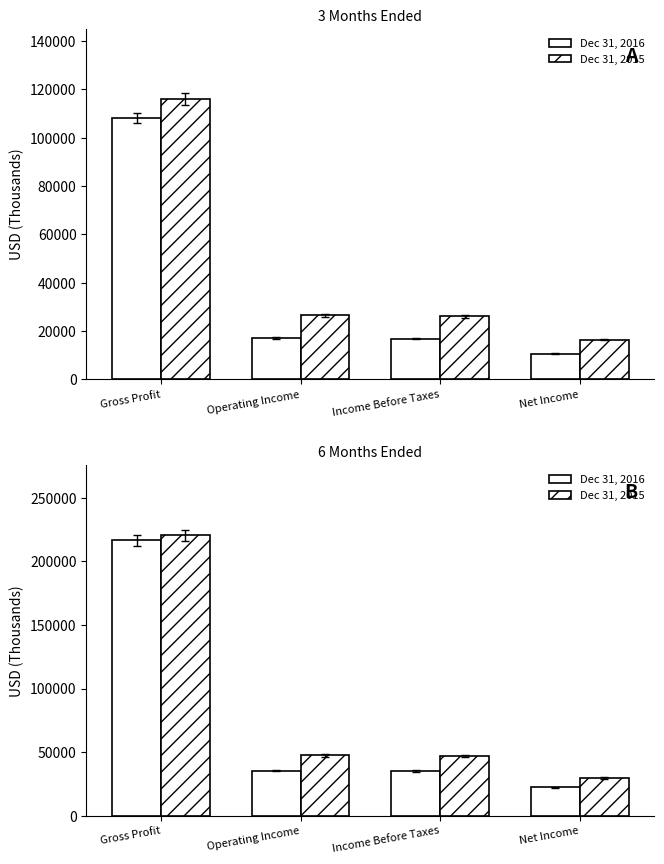

What is the label of the 3rd bar from the left?

Income Before Taxes